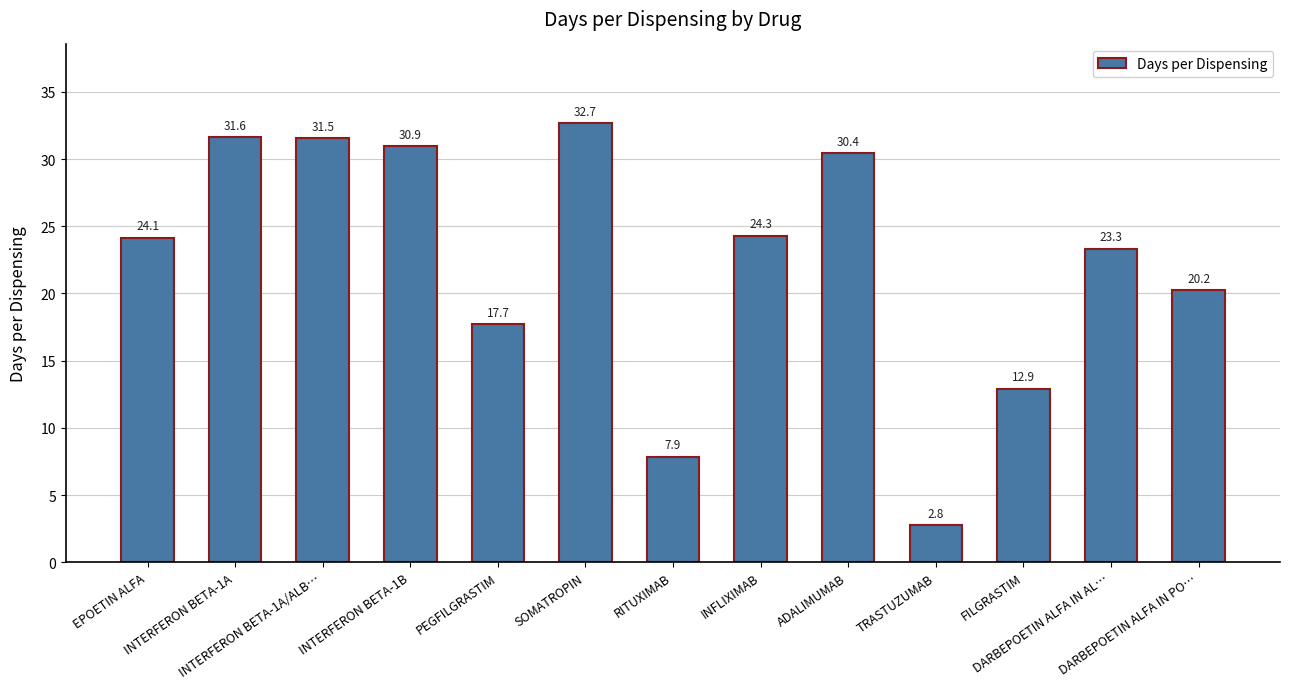

What is the difference between the maximum and minimum values?

29.9